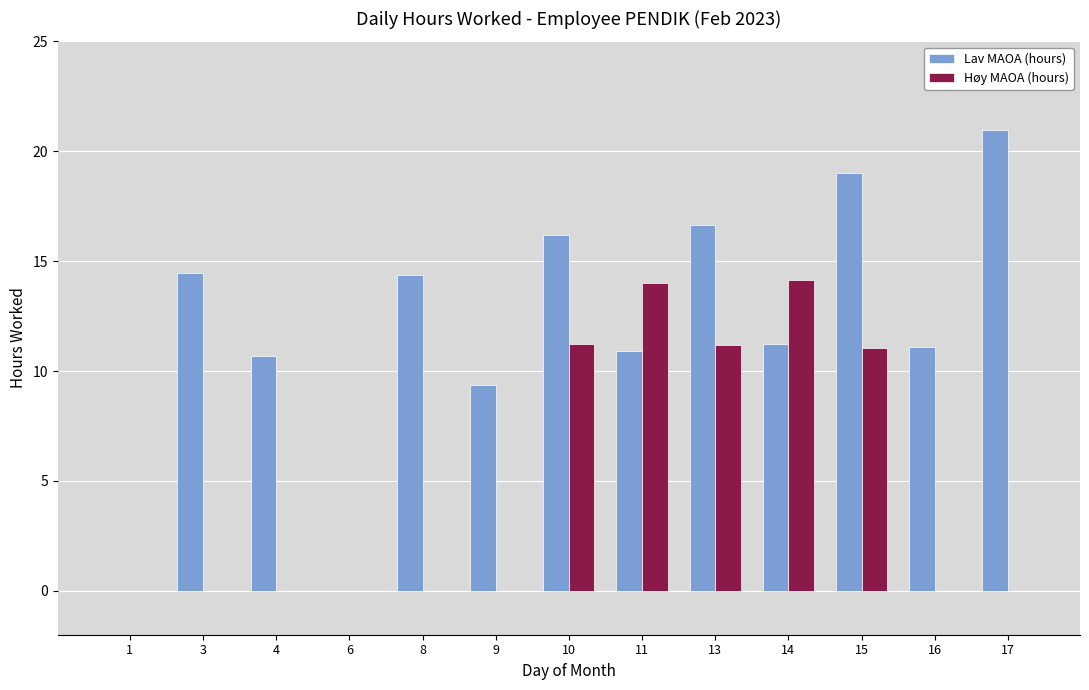

Are the bars grouped side by side (vs. stacked)?

Yes